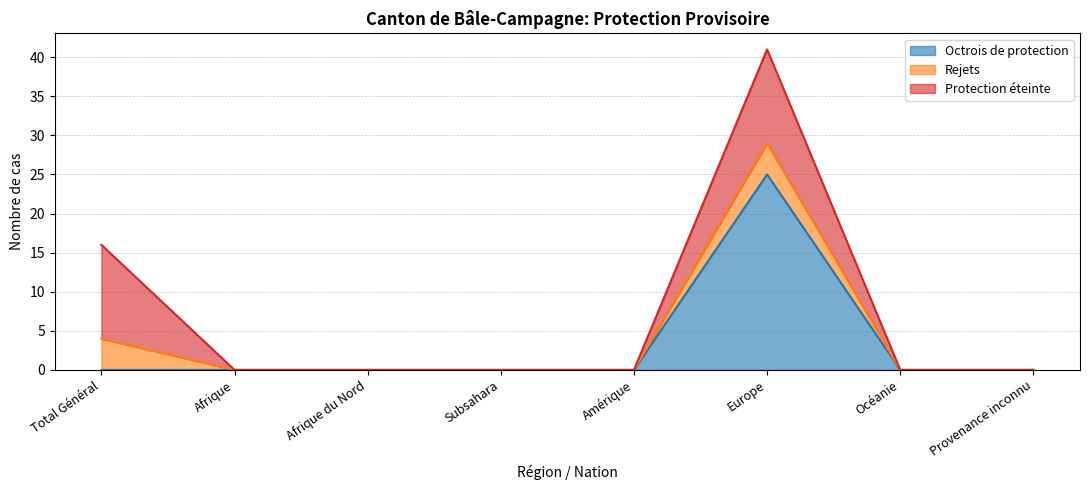

Is it true that Octrois de protection equals 17 at Océanie?

False